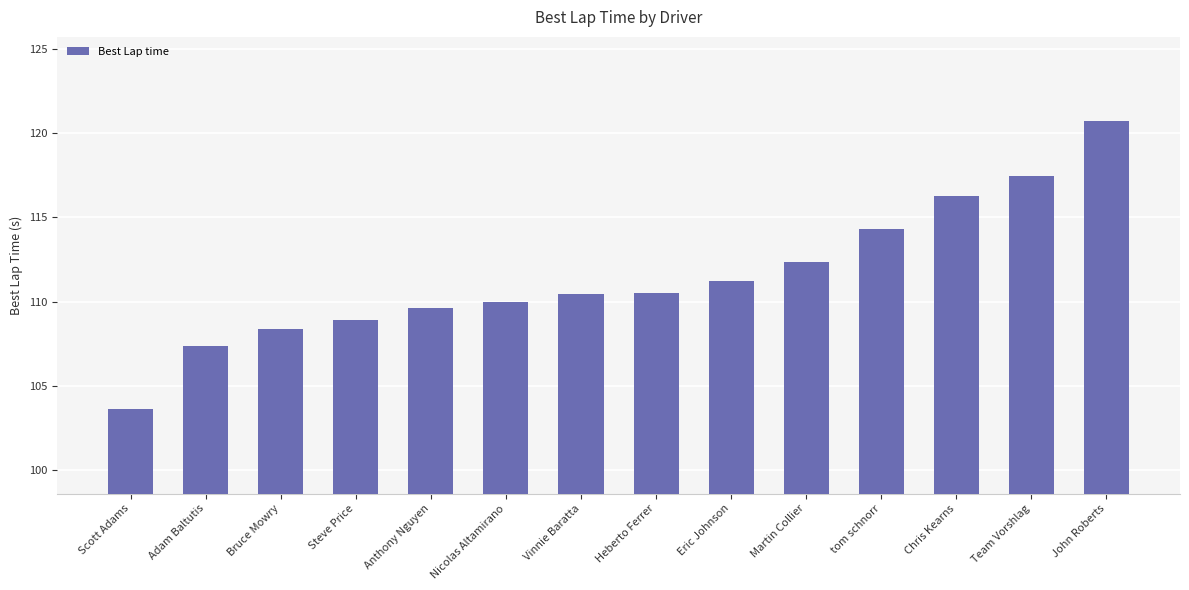

What is the label of the 3rd bar from the right?

Chris Kearns